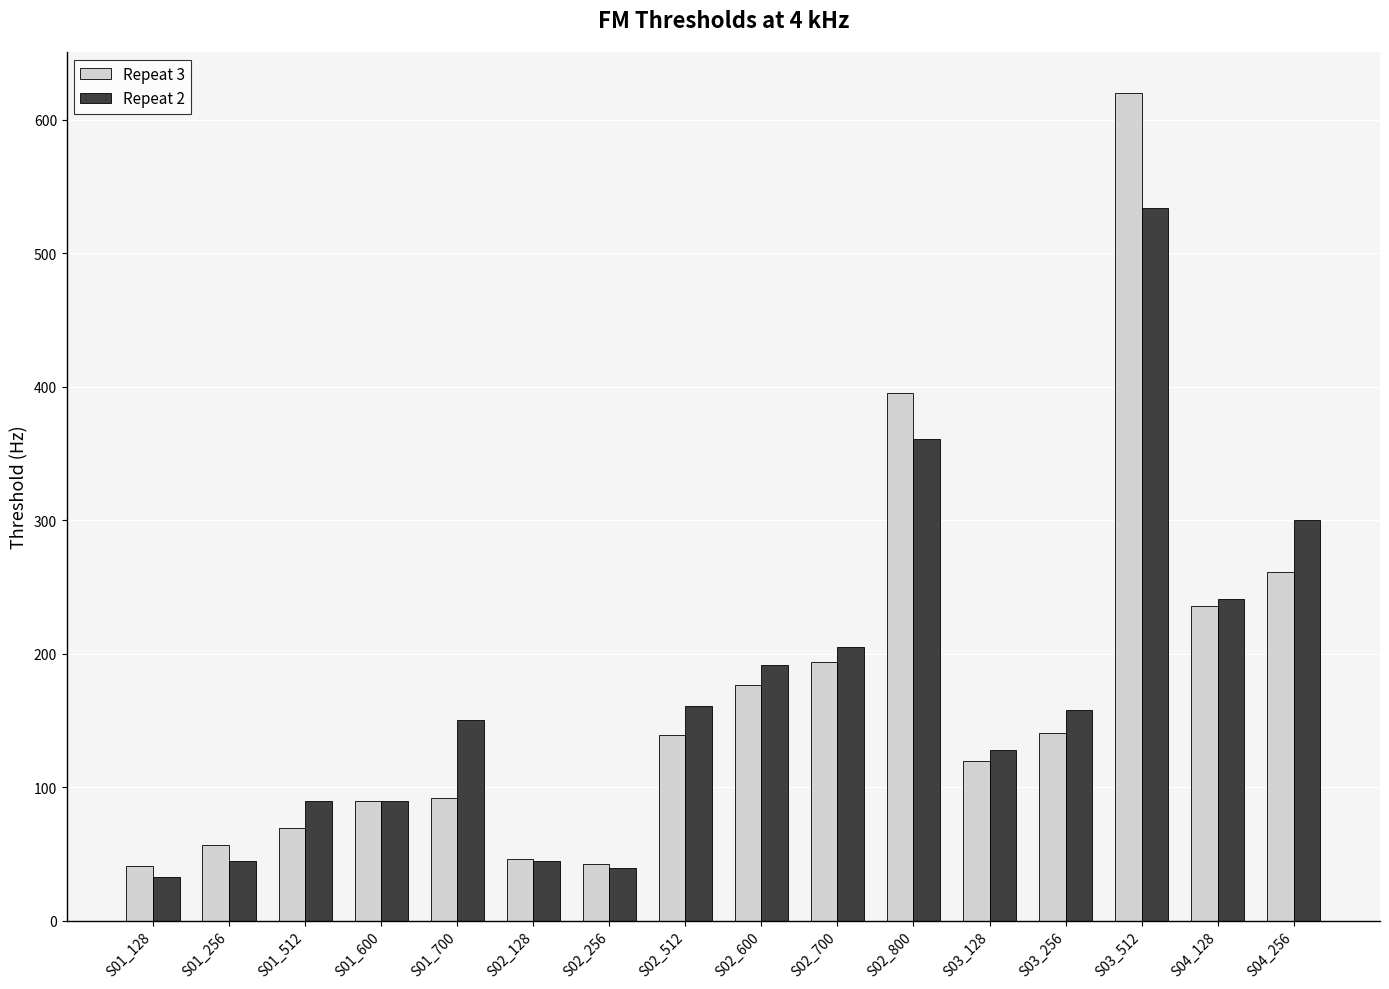

Does the chart contain any negative values?

No